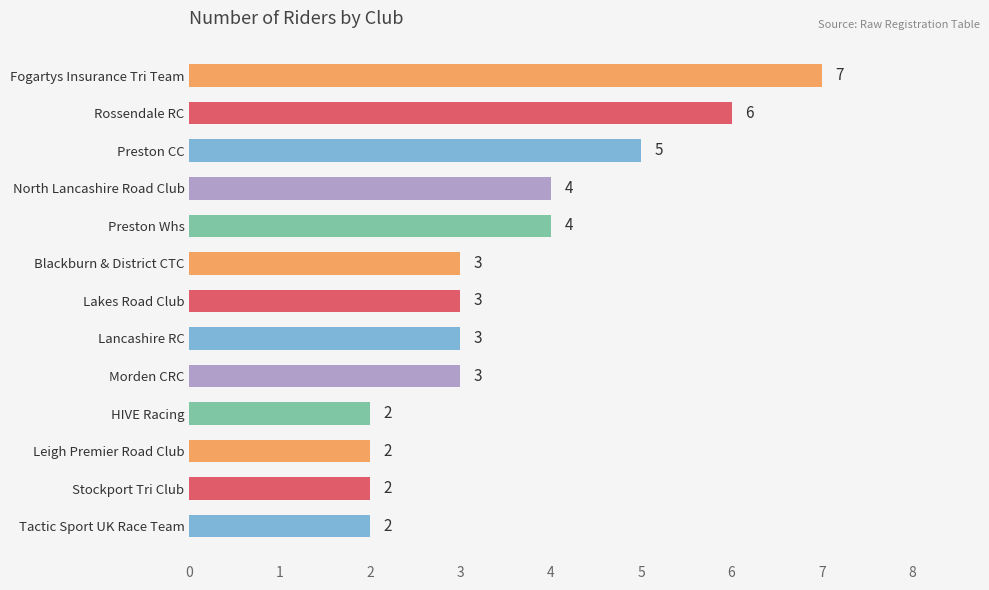

How many values are between 2 and 4?

10